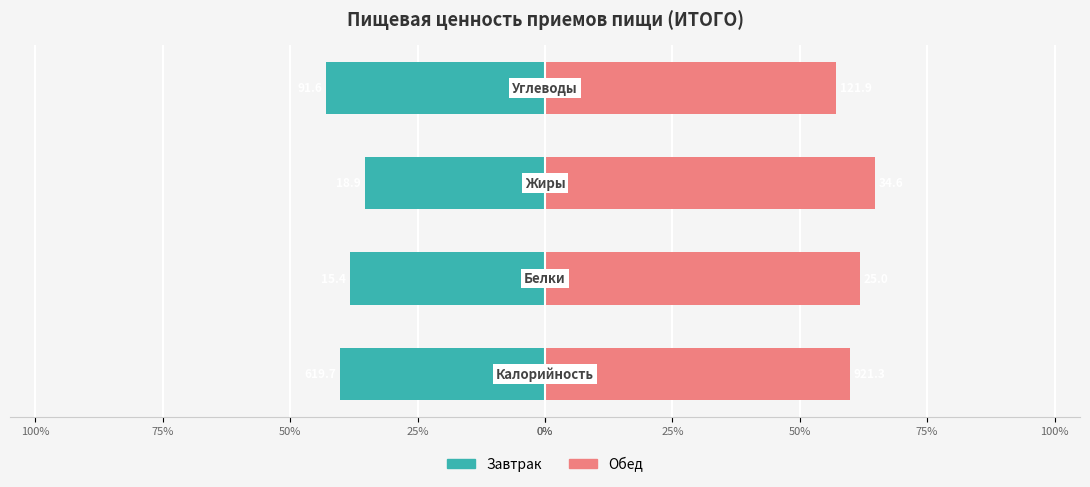

What are all the series names shown in the legend?

Завтрак, Обед